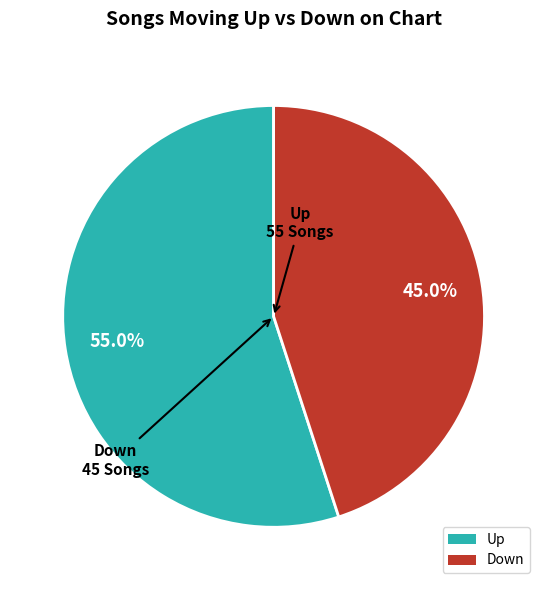

Does Up represent more than half of the total?

Yes